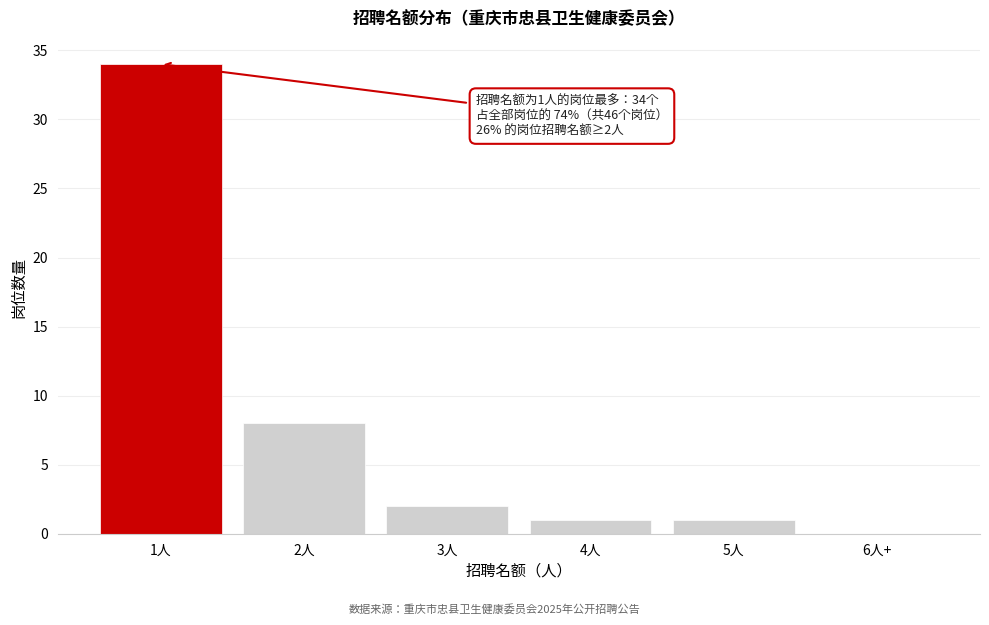

Reading left to right, list all the values displayed in this chart.

1人=34	2人=8	3人=2	4人=1	5人=1	6人+=0